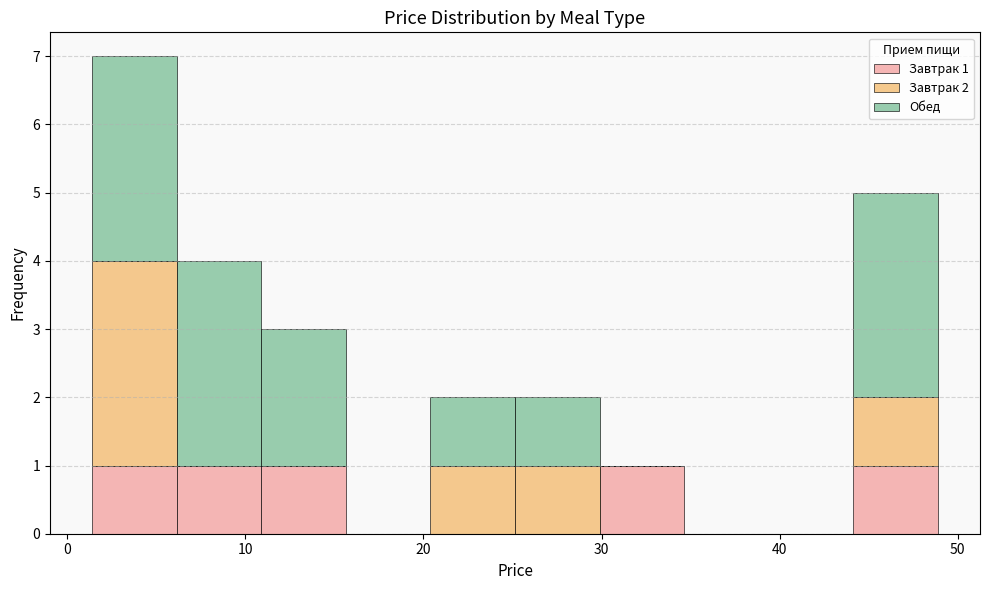

Which range on the x-axis has the tallest stacked bar (by total height)?

1 to 6